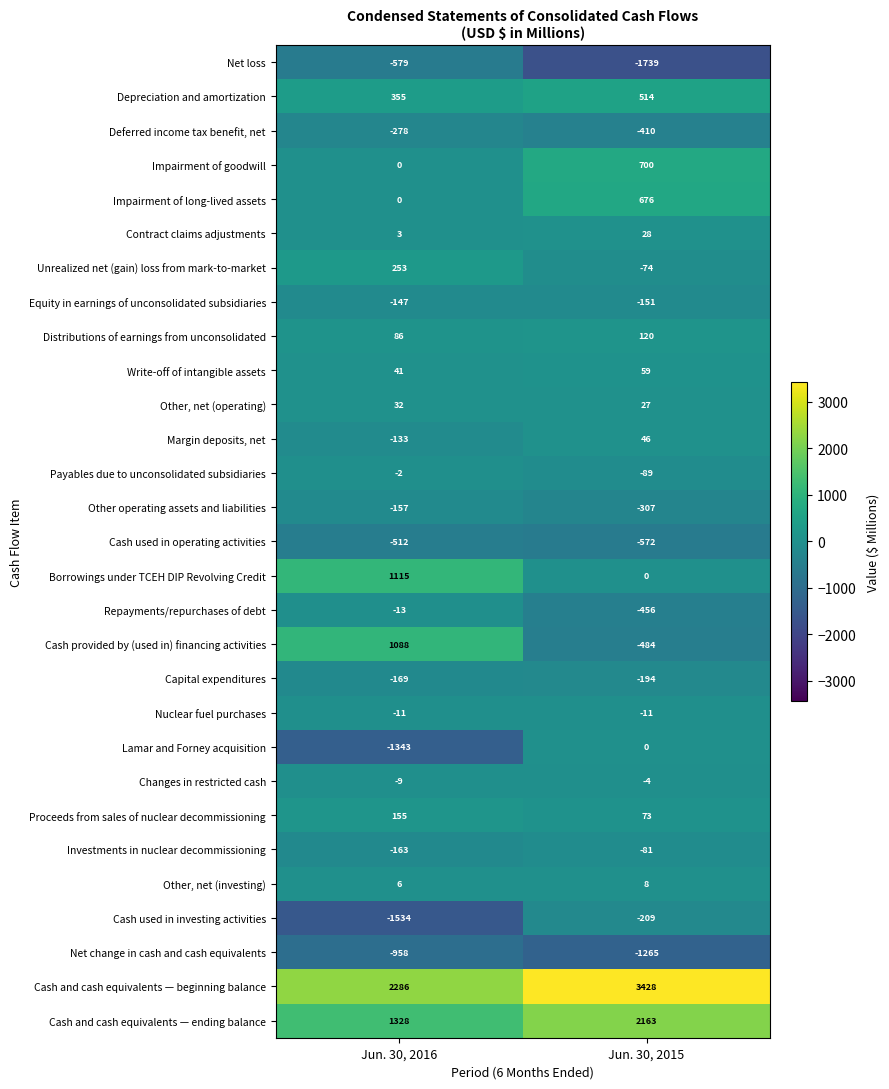

Between Jun. 30, 2016 and Jun. 30, 2015, which series saw the biggest shift?

Cash provided by (used in) financing activities